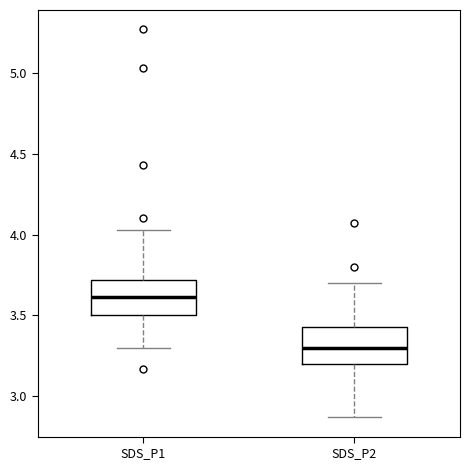

Reading left to right, read every box against the y-axis: the position of its median line, the range the box covers, and the ends of its whiskers. The values are not printed on the chart, so give them approximately, as read against the axis.

SDS_P1: median 3.60, box 3.50 to 3.70, whiskers 3.30 to 4.05
SDS_P2: median 3.30, box 3.20 to 3.45, whiskers 2.85 to 3.70